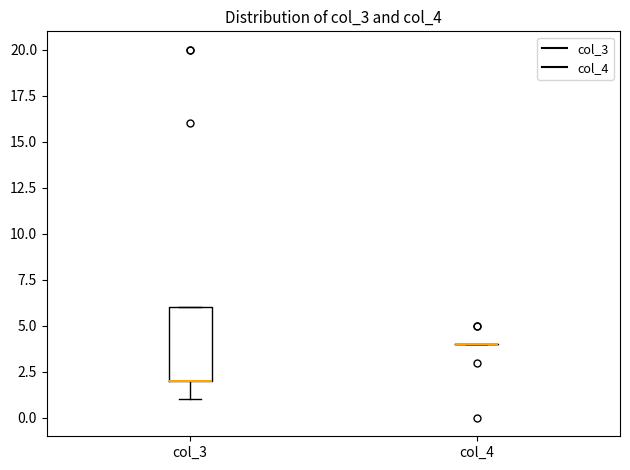

Which box is the tallest, from its lower edge to its upper edge?

col_3